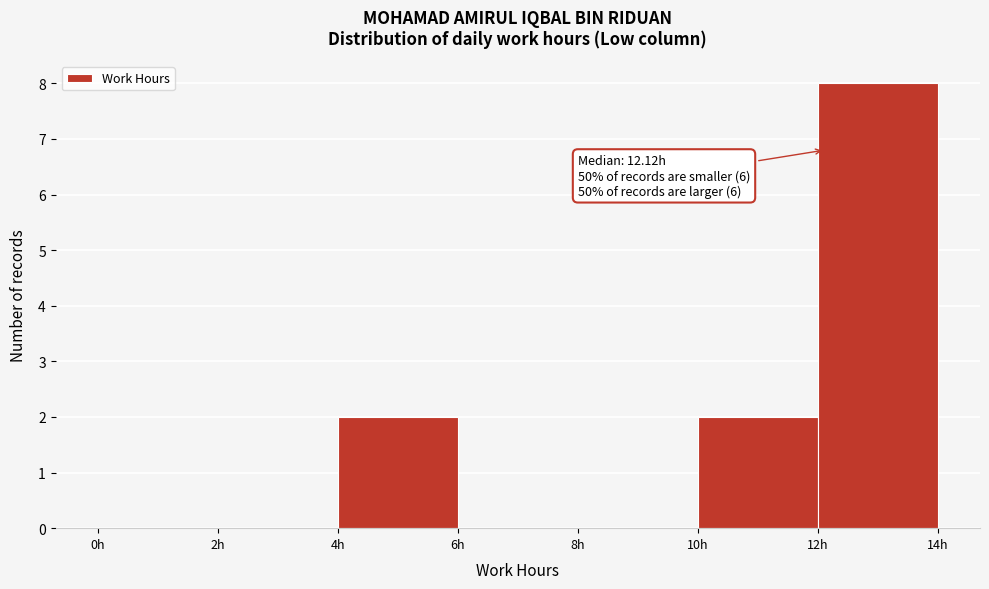

Which range on the x-axis has the tallest bar?

12 to 14